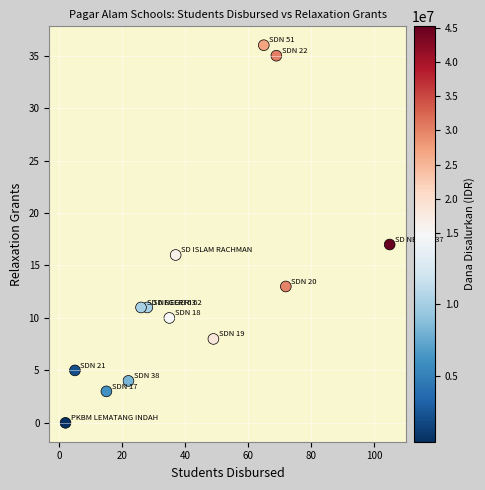

What is the range of Y values (max minus min)?

36